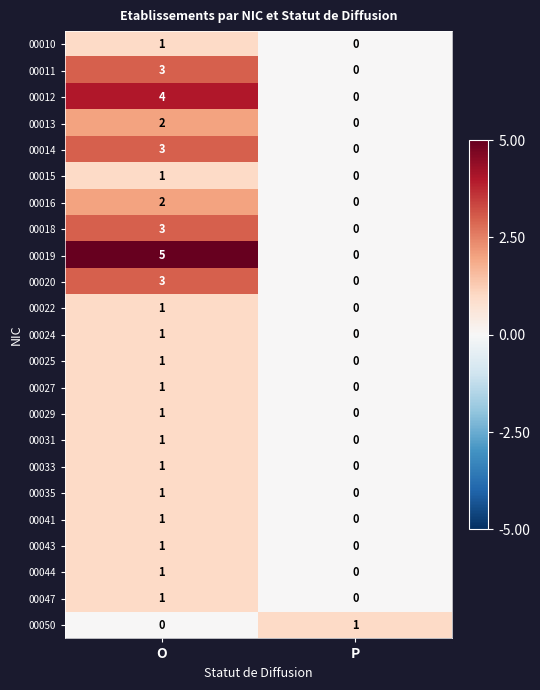

How many data points does each series have?

2